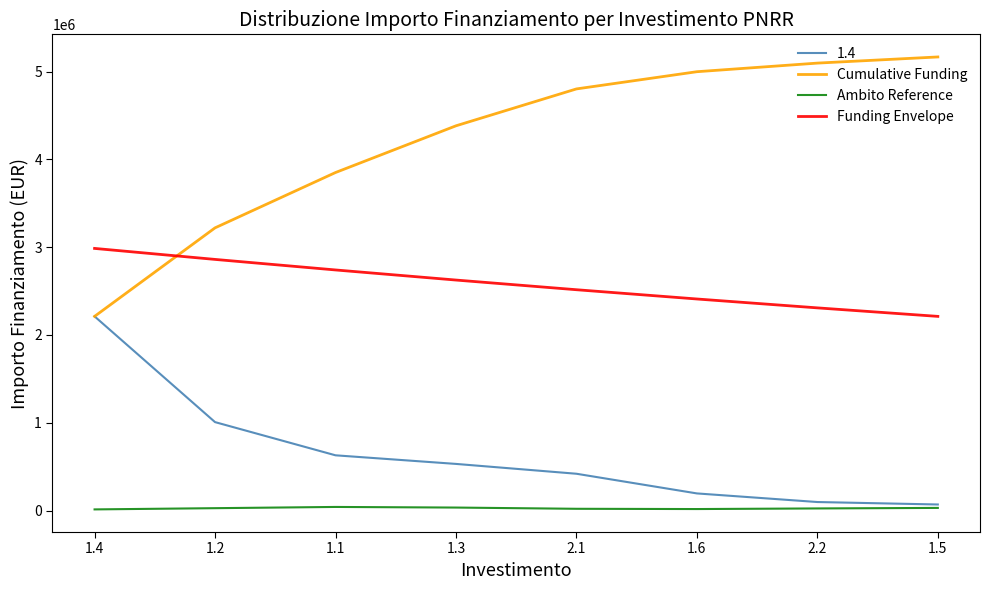

List the series in order of their peak value, lowest first.

Ambito Reference, 1.4, Funding Envelope, Cumulative Funding